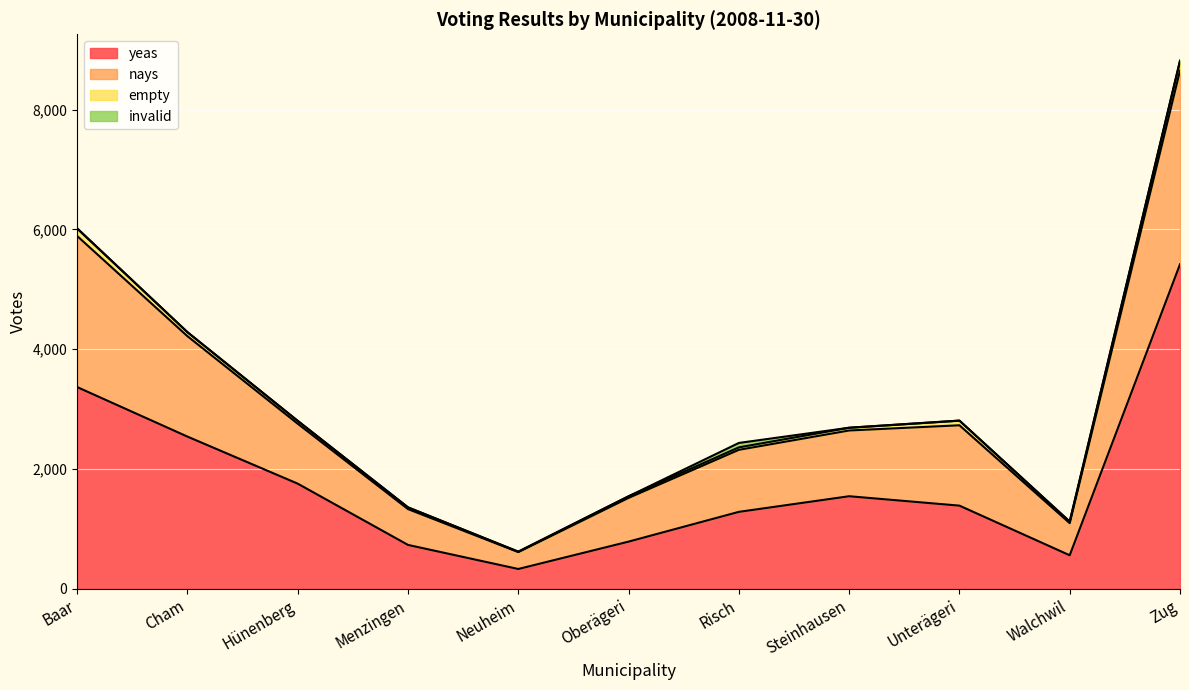

What is the difference between the second highest and minimum values in the yeas series?

3038